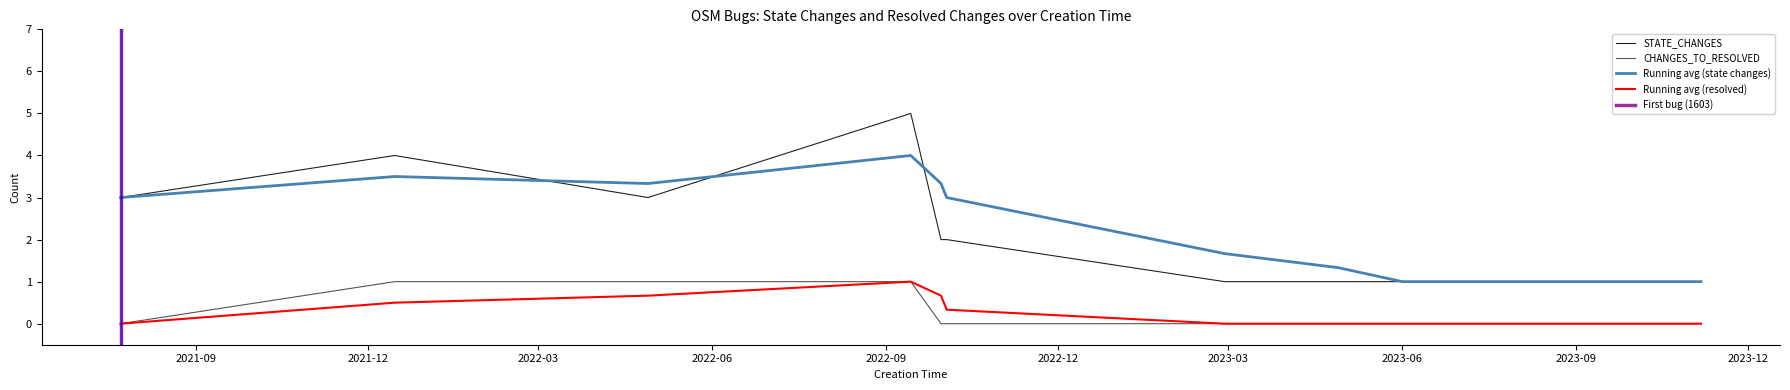

Rank the series by their average value, from highest to lowest.

STATE_CHANGES, CHANGES_TO_RESOLVED